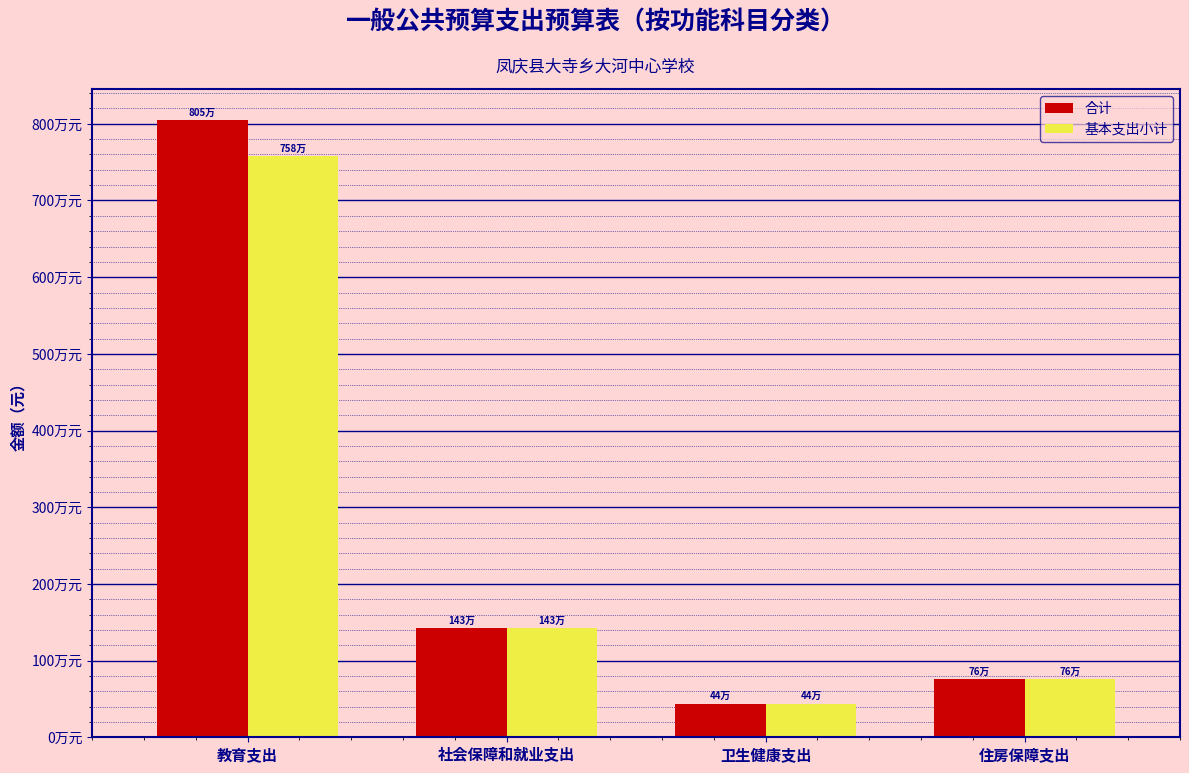

Rank the series at 卫生健康支出 from highest to lowest value.

合计, 基本支出小计